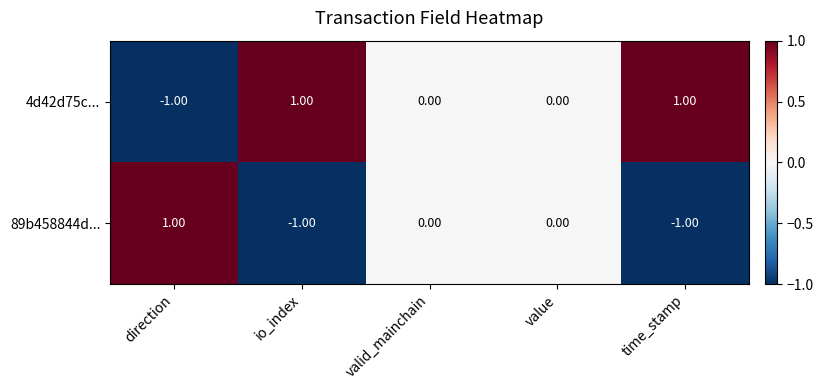

Which category has the lowest value in the 4d42d75c... series?

direction